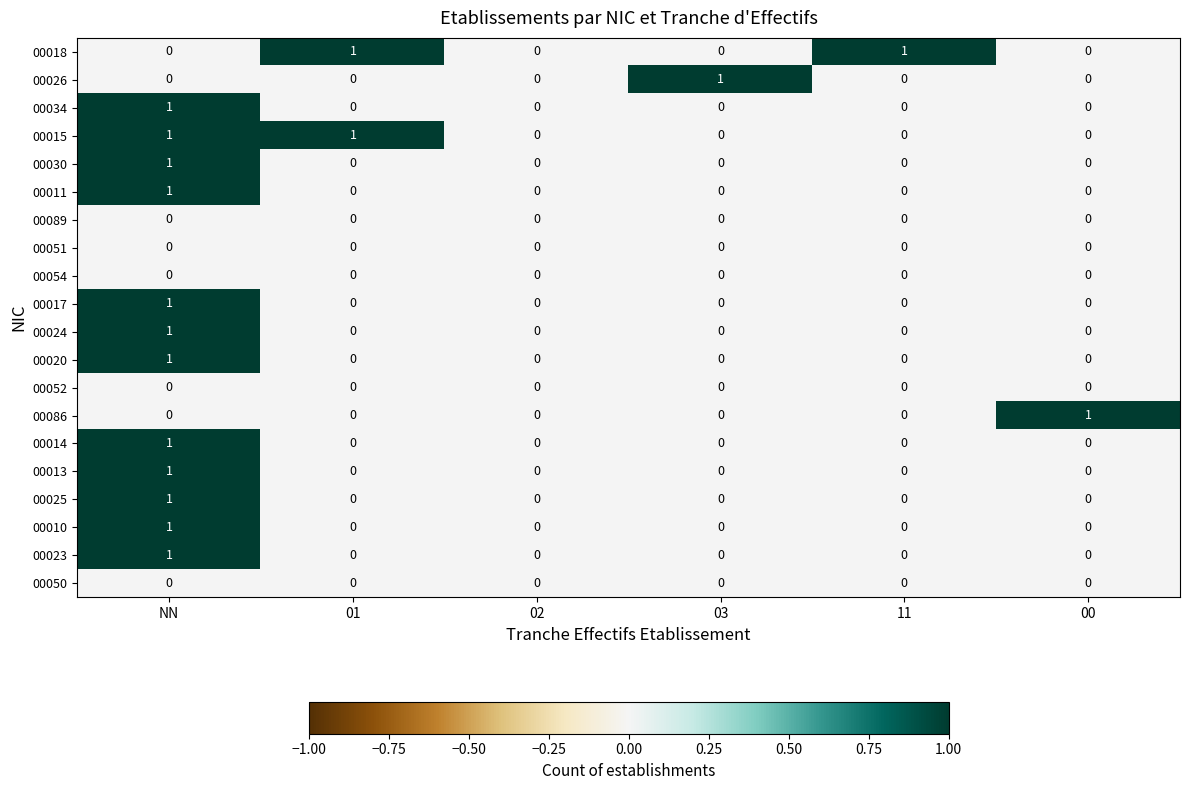

How many 00025 values are between 0 and 1?

6